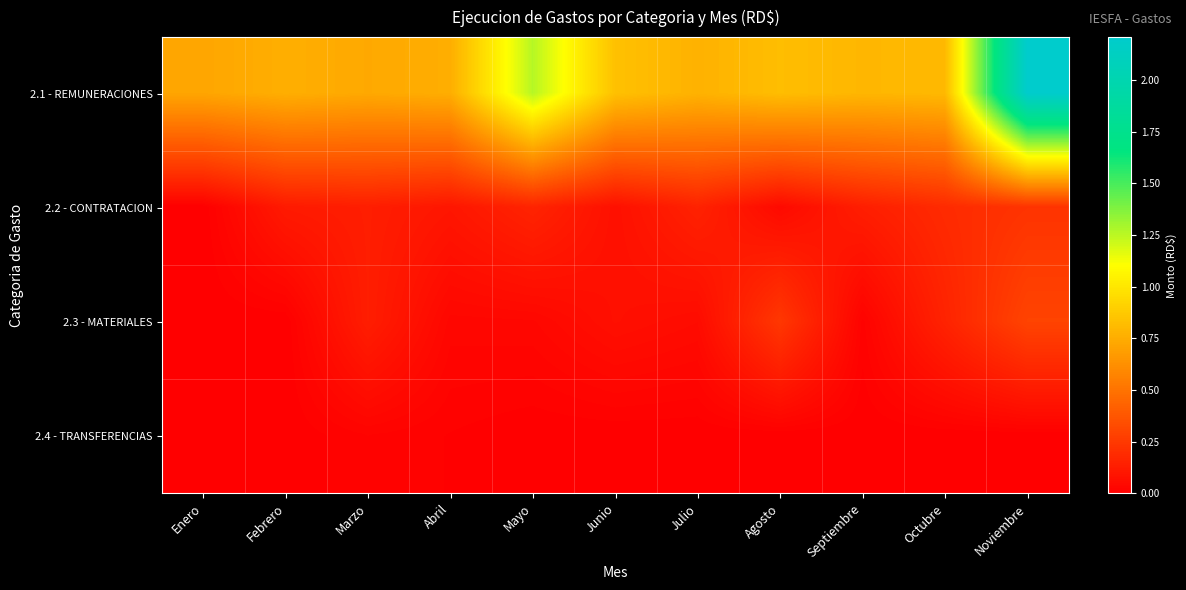

What is the difference between the highest and lowest values at Mayo?

12619311.3